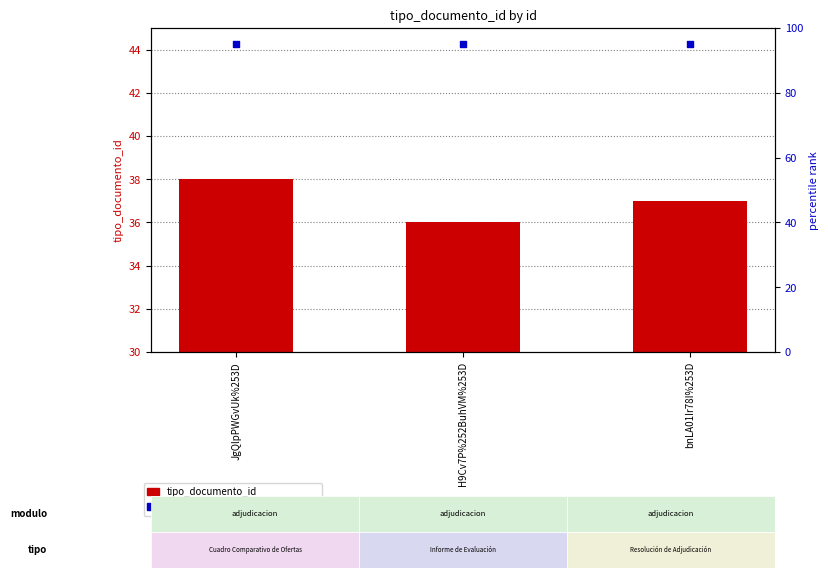

Which series contains the highest Y value?

percentile rank within the sample